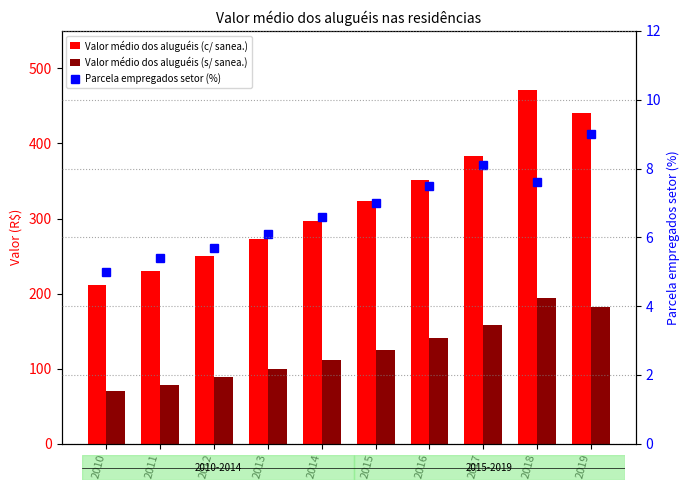

What is the lowest value of the Valor médio dos aluguéis (s/ sanea.) series?

70.0